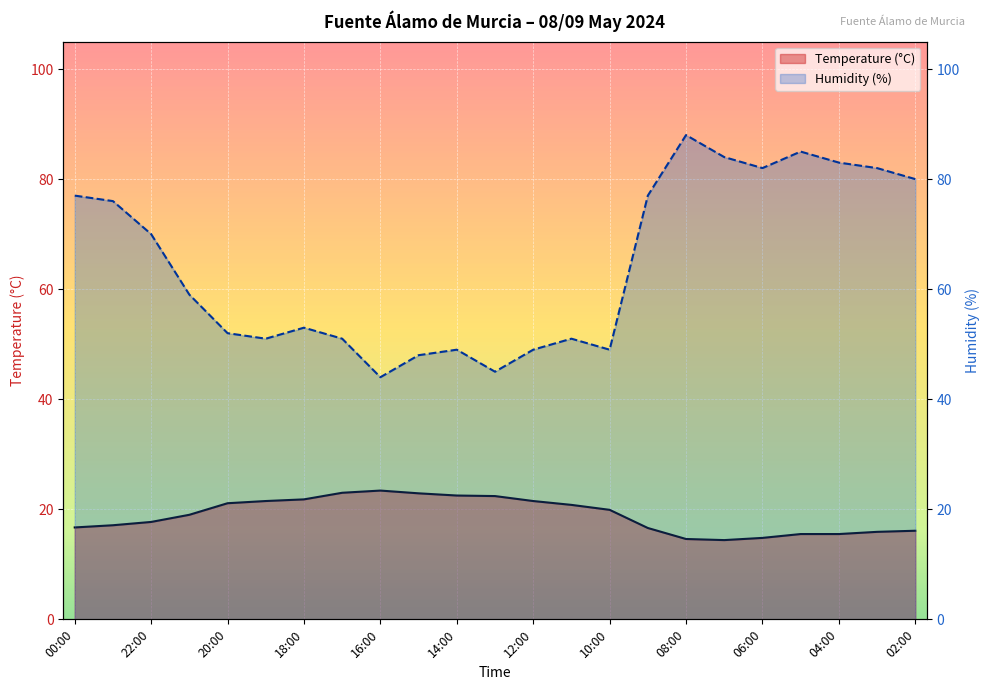

At 00:00, list the series in order from largest to smallest.

Humidity (%), Temperature (°C)